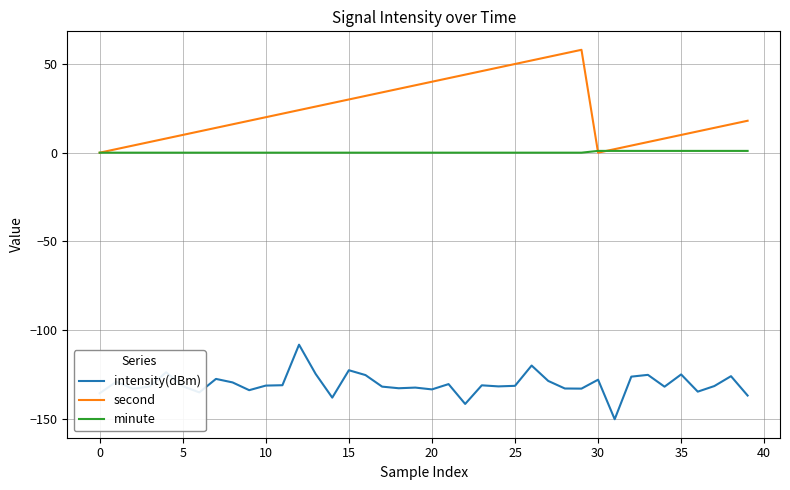

Which series has the largest total across all categories?

second